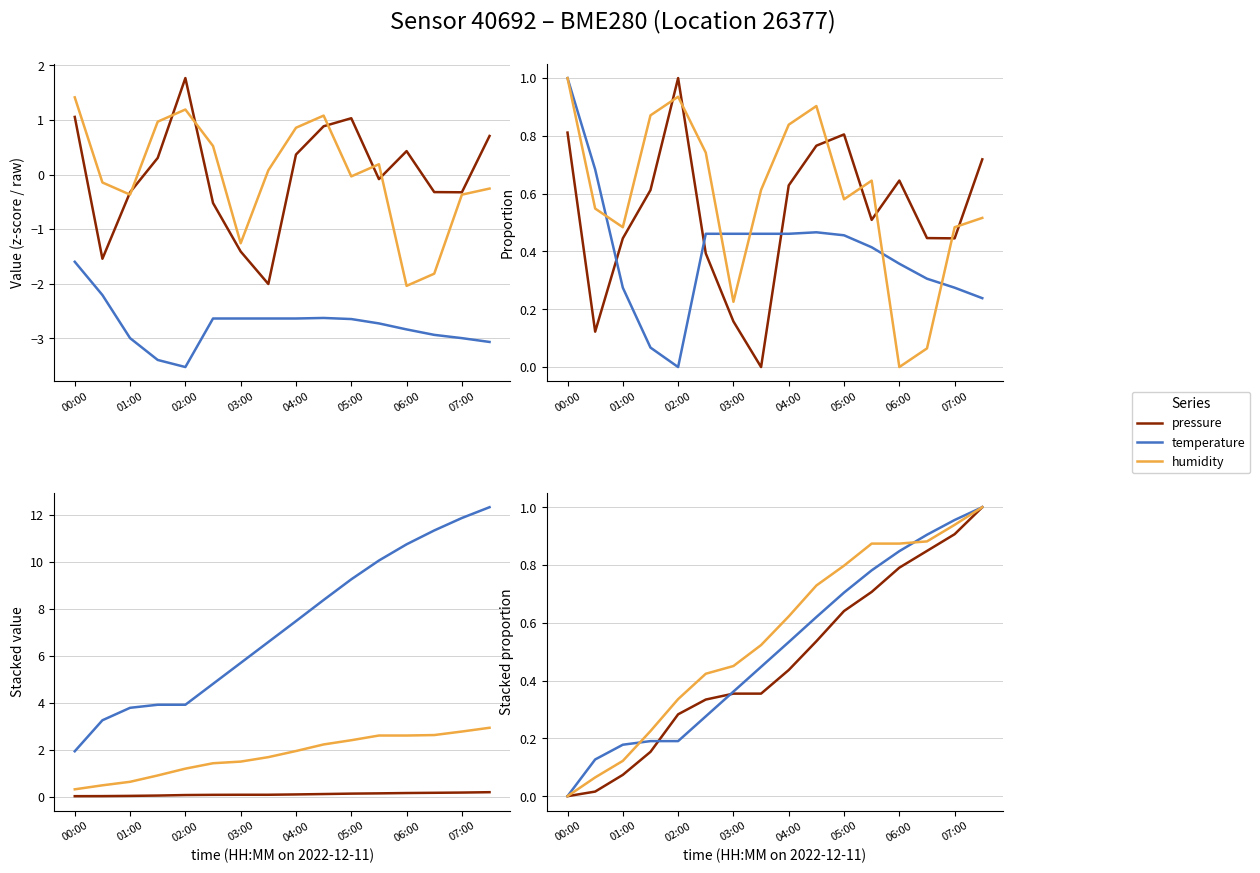

The value of humidity at 05:00 is 0.8. True or false?

True